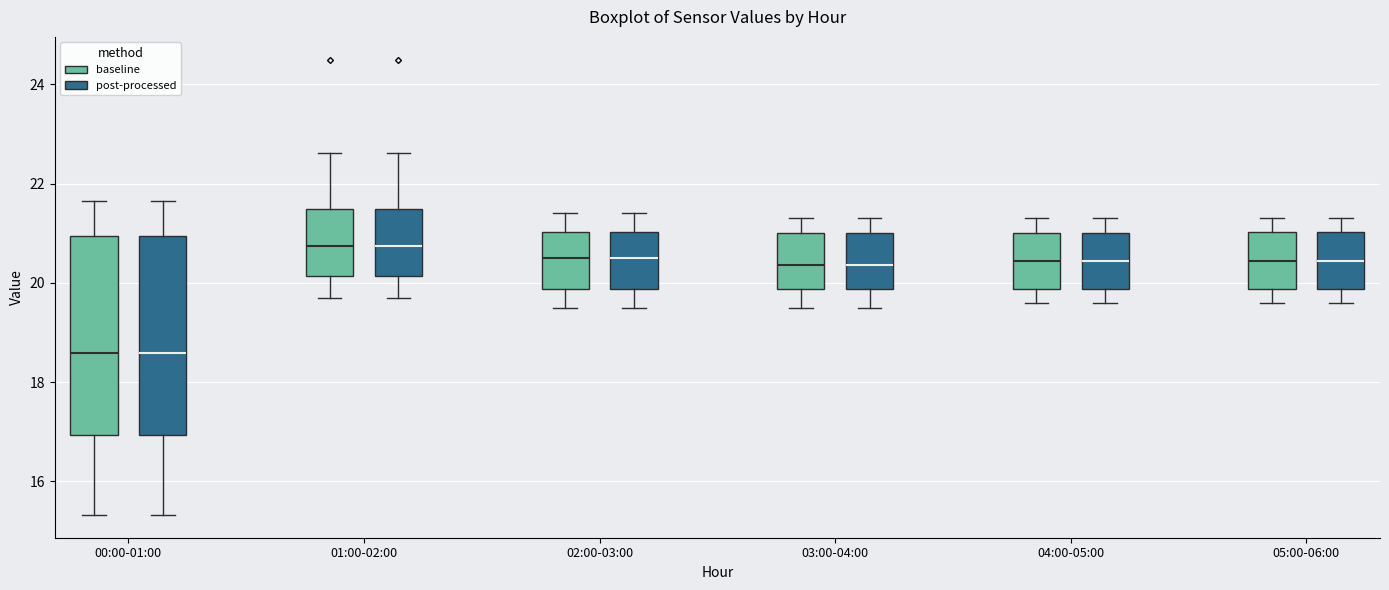

Where does the upper whisker of the box for 03:00-04:00 (baseline) end on the y-axis? The values are not printed on the chart, so give them approximately, as read against the axis.

21.4